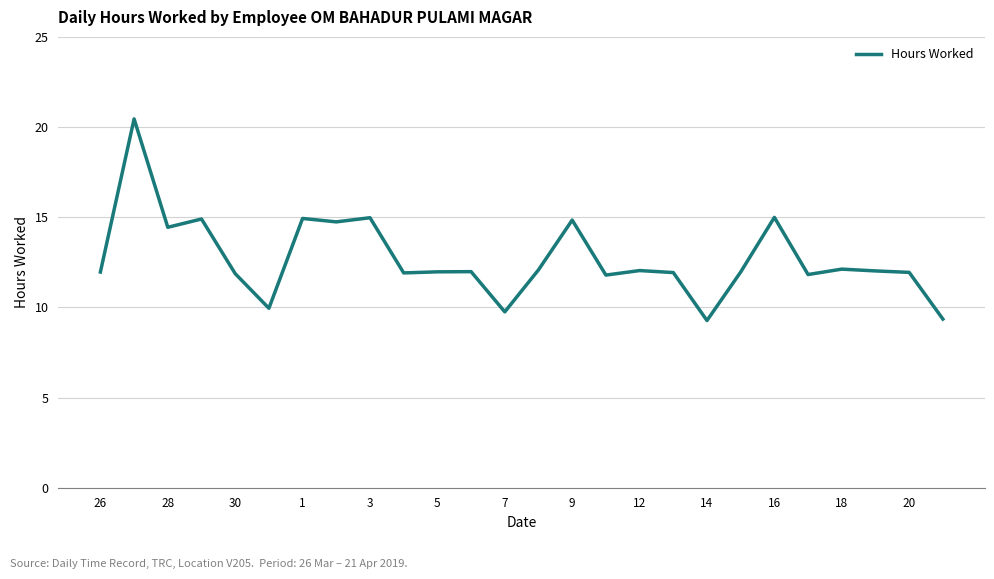

What is the difference between the maximum and minimum values?

11.2